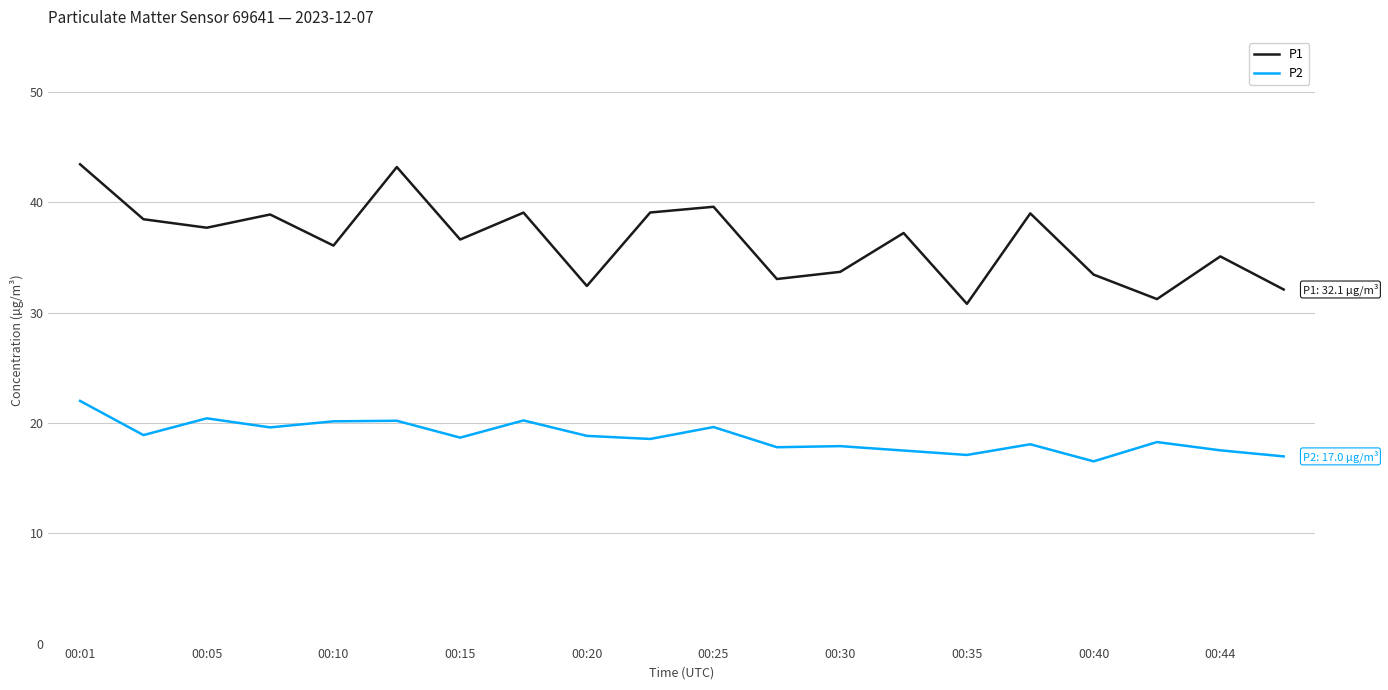

True or false: P1 and P2 intersect in this chart.

False